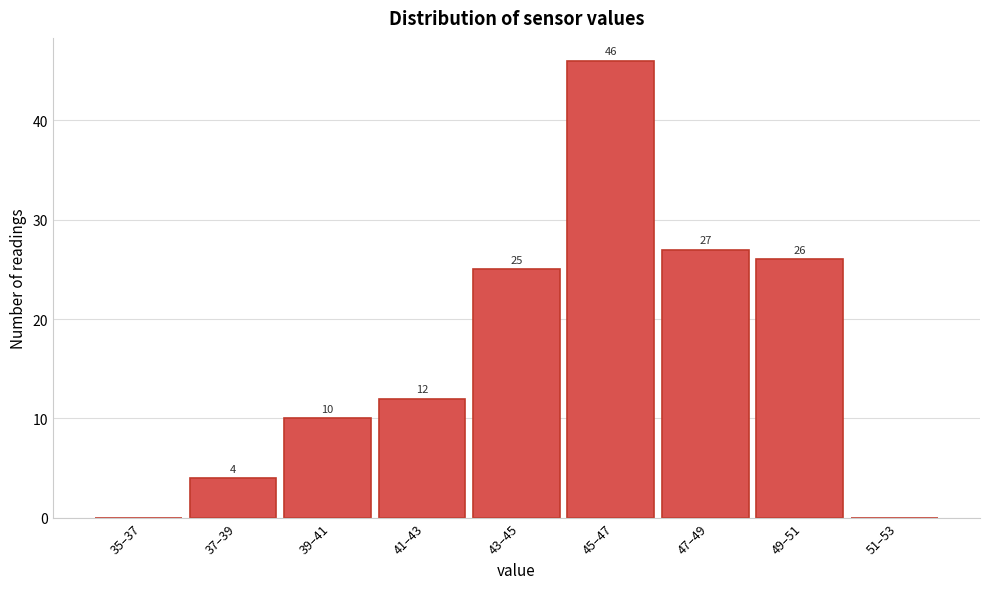

Reading right to left, extract all data points from this chart.

51–53=0	49–51=26	47–49=27	45–47=46	43–45=25	41–43=12	39–41=10	37–39=4	35–37=0